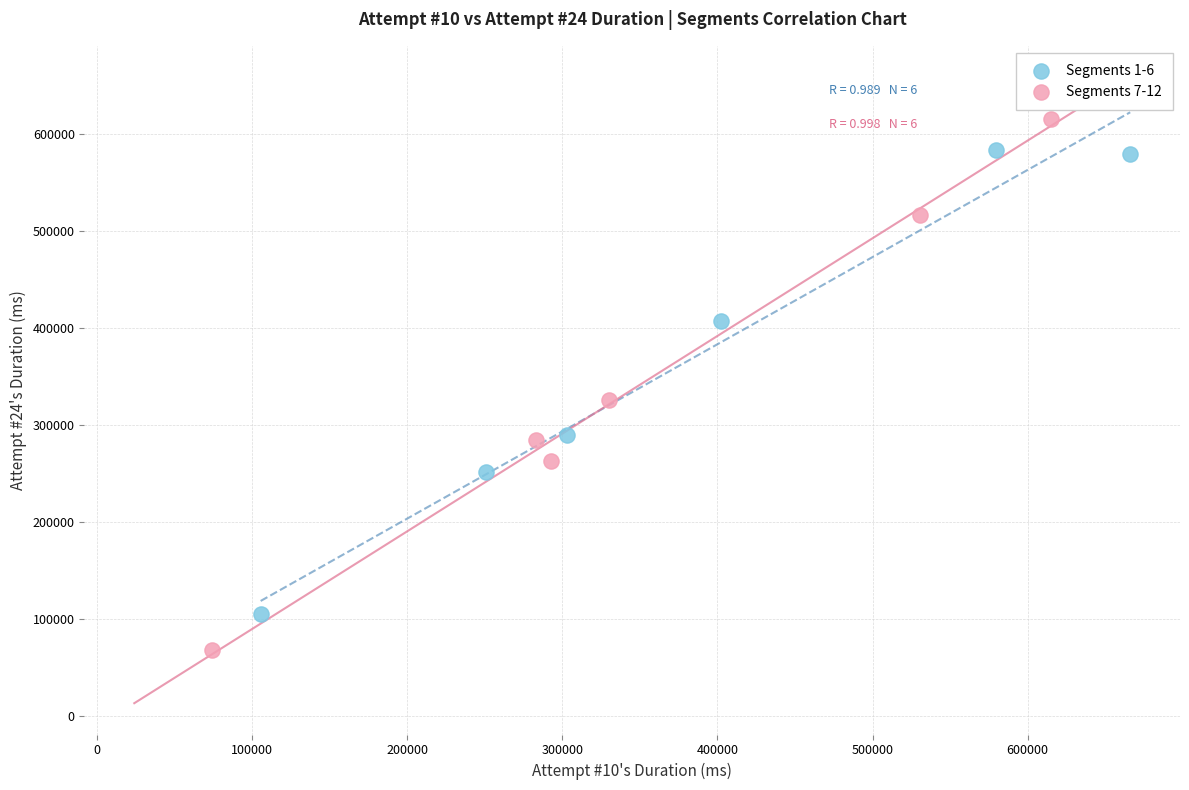

Which series reaches the maximum Y coordinate?

Segments 7-12